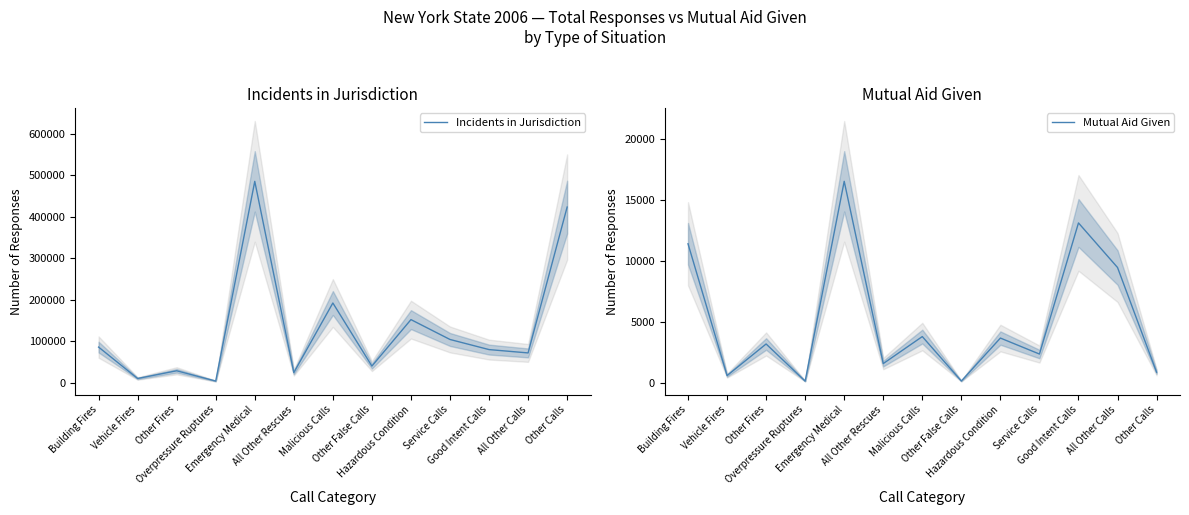

What is the approximate value of Incidents in Jurisdiction at Hazardous Condition, to the nearest 50?

152100